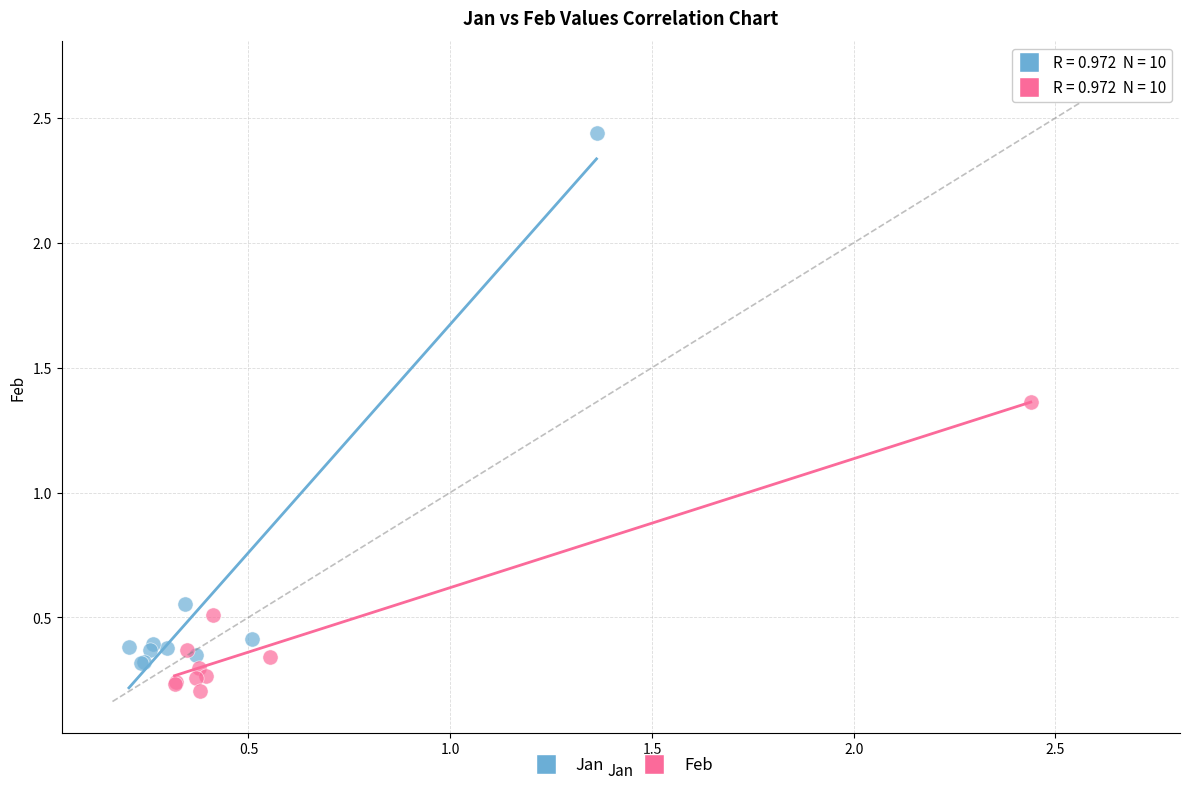

Which series has the largest Y range (max minus min)?

Jan